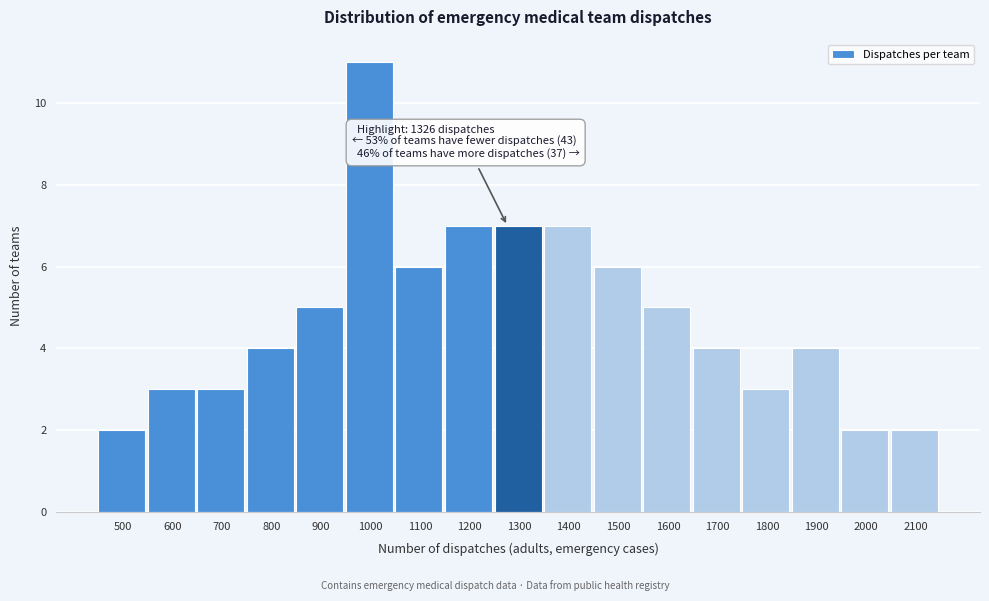

Reading left to right, transcribe all the data shown in this chart.

2	3	3	4	5	11	6	7	7	7	6	5	4	3	4	2	2